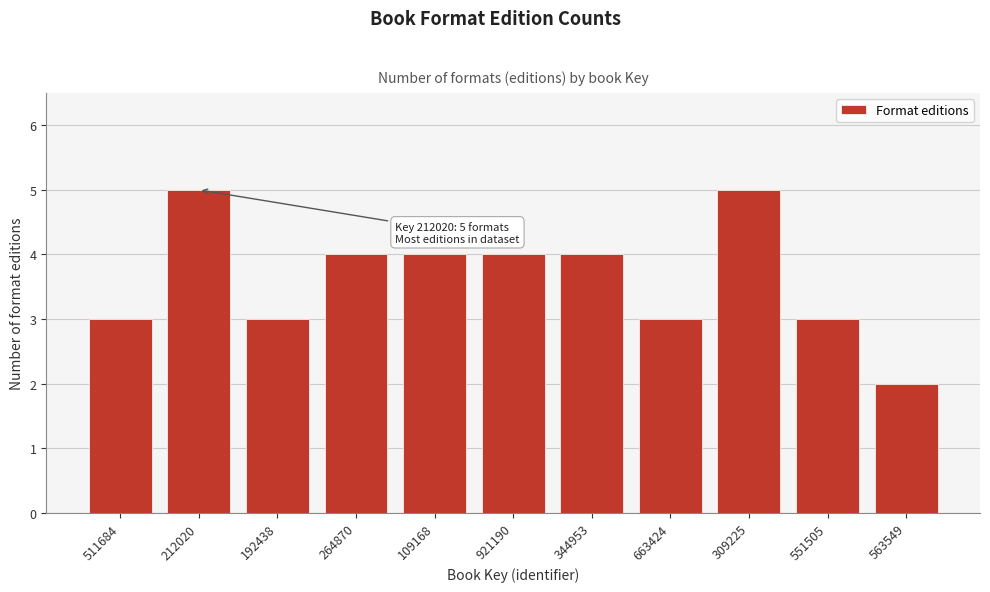

Reading right to left, transcribe all the data shown in this chart.

563549=2	551505=3	309225=5	663424=3	344953=4	921190=4	109168=4	264870=4	192438=3	212020=5	511684=3